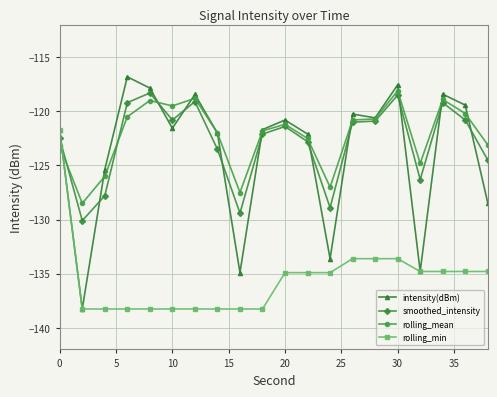

What is the value of the intensity(dBm) point at the 7th from the left?

-118.4